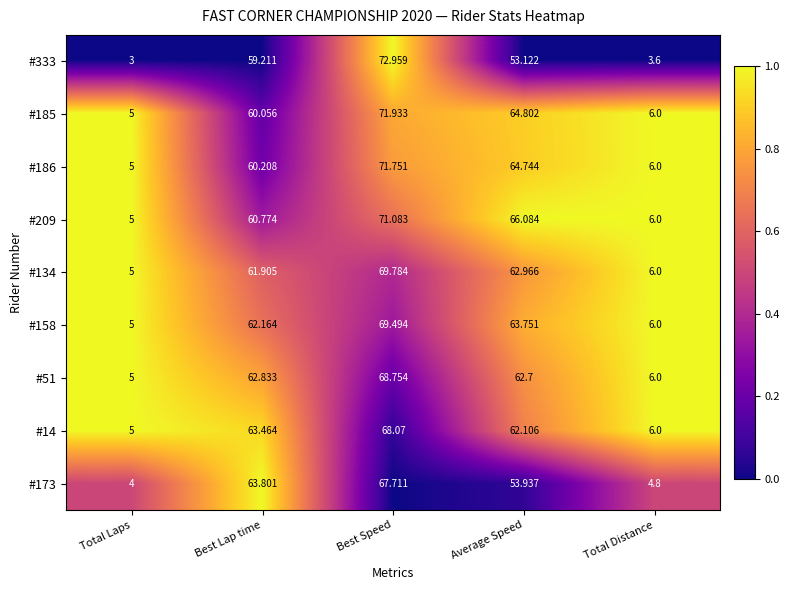

Where does the #185 series first go above 60?

Best Lap time